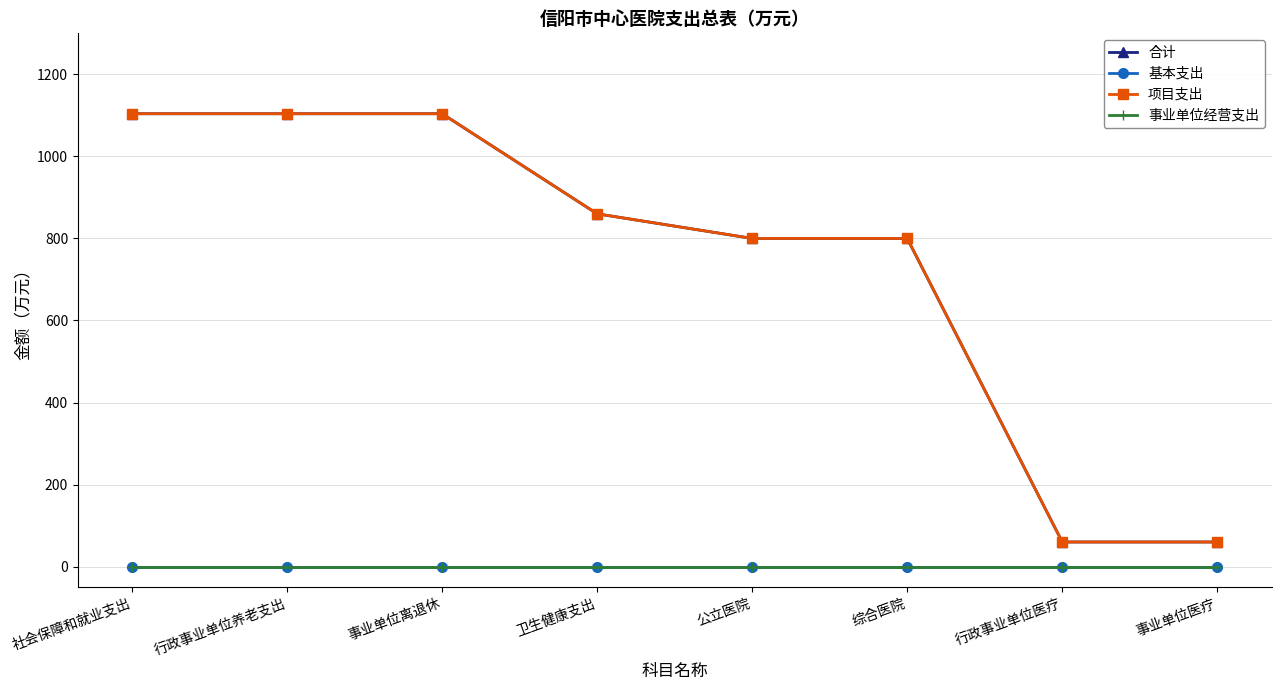

True or false: 事业单位经营支出 has more than 0 interior local peaks.

False